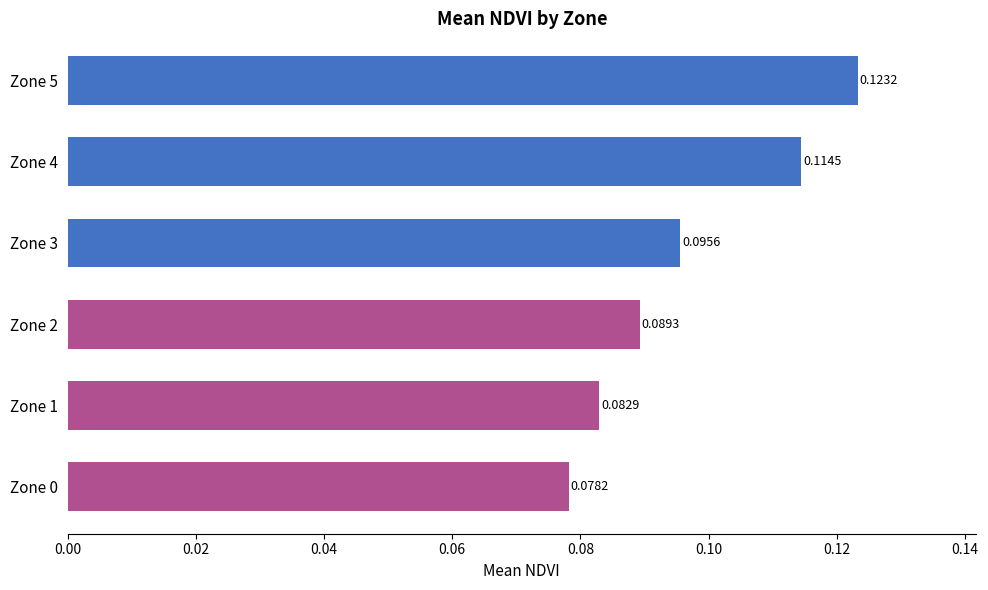

List the labels in order of value, largest first.

Zone 5, Zone 4, Zone 3, Zone 2, Zone 1, Zone 0